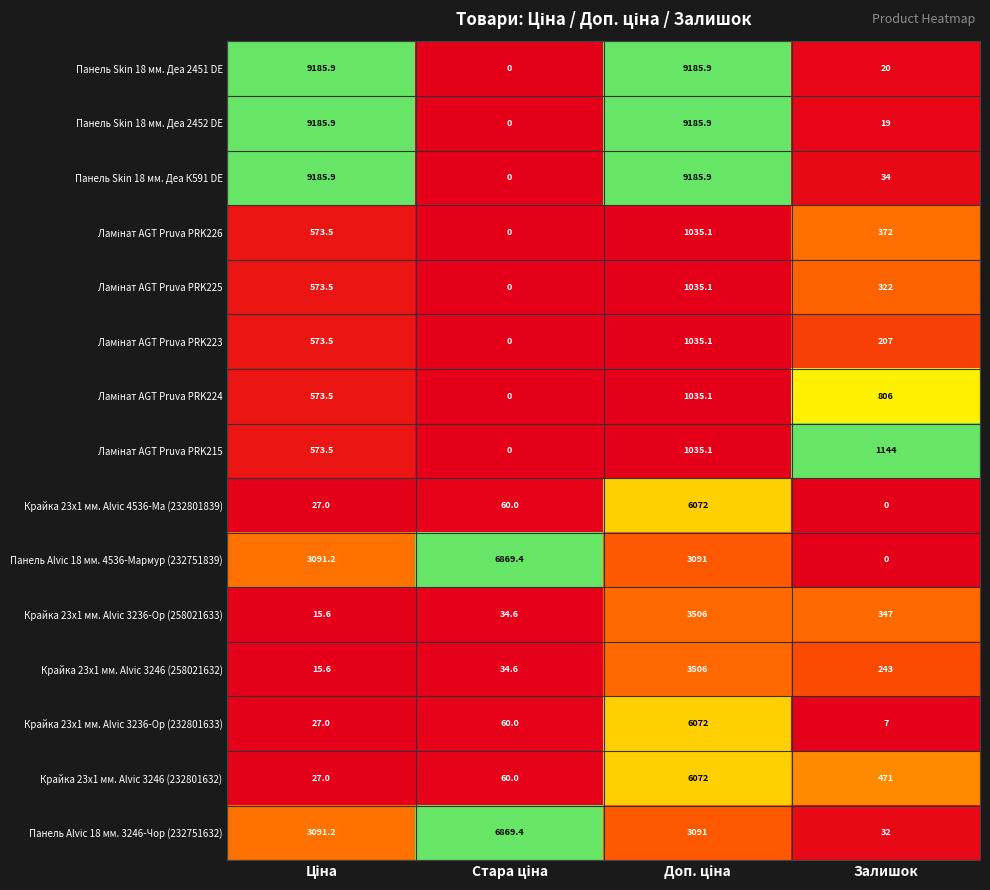

What is the difference between the second highest and minimum values in the Панель Alvic 18 мм. 3246-Чор (232751632) series?

3059.2